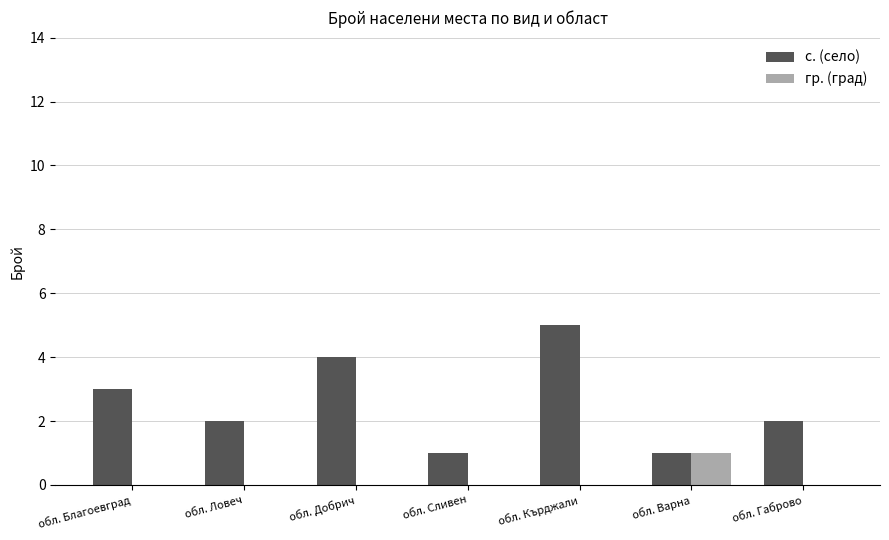

The value of с. (село) at обл. Варна is 0. True or false?

False